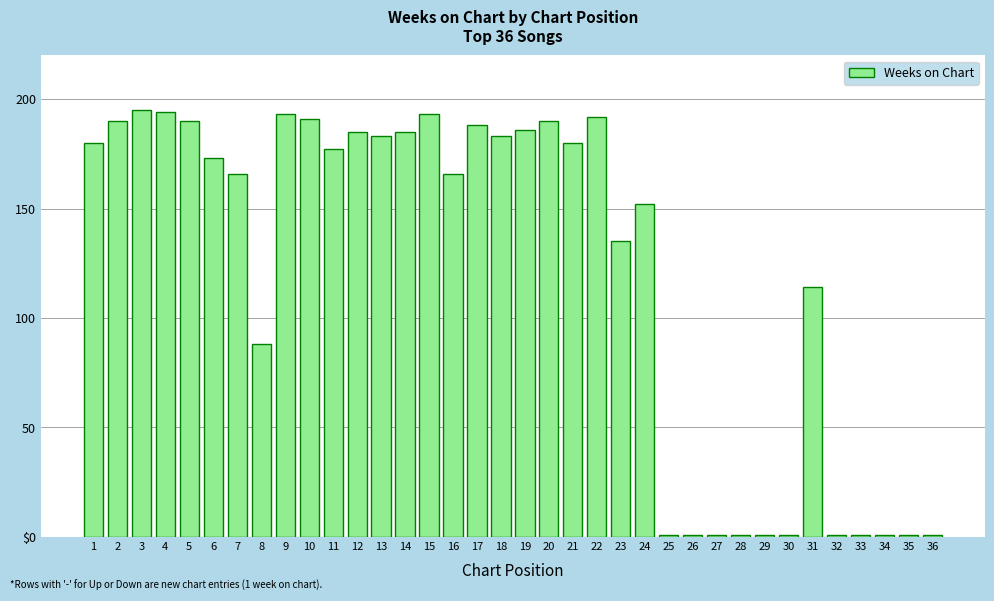

The value at 5 is 190. True or false?

True